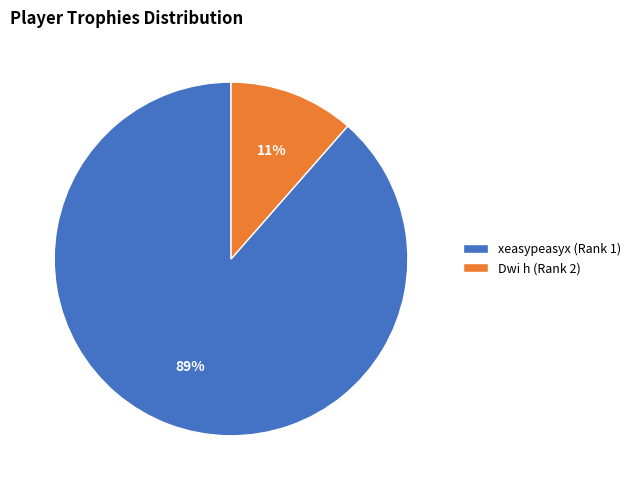

Which slice is the largest?

xeasypeasyx